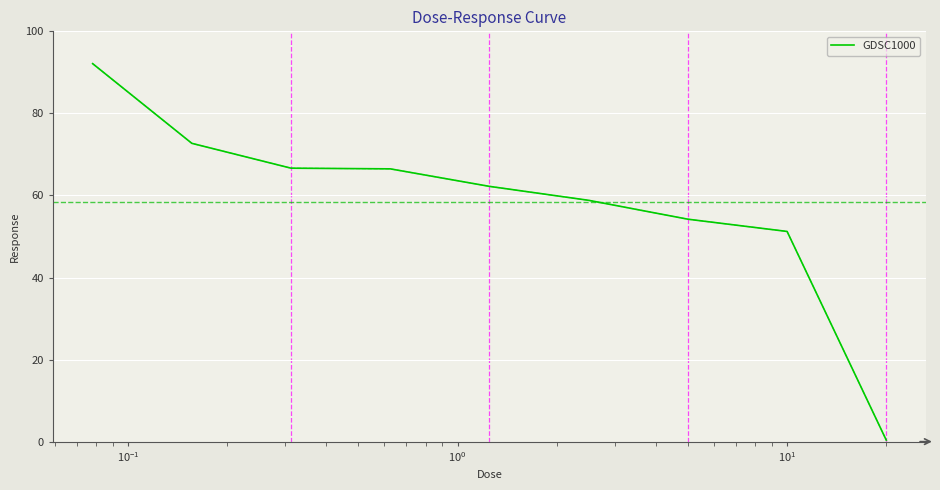

What is the difference between the maximum and minimum values?

91.8